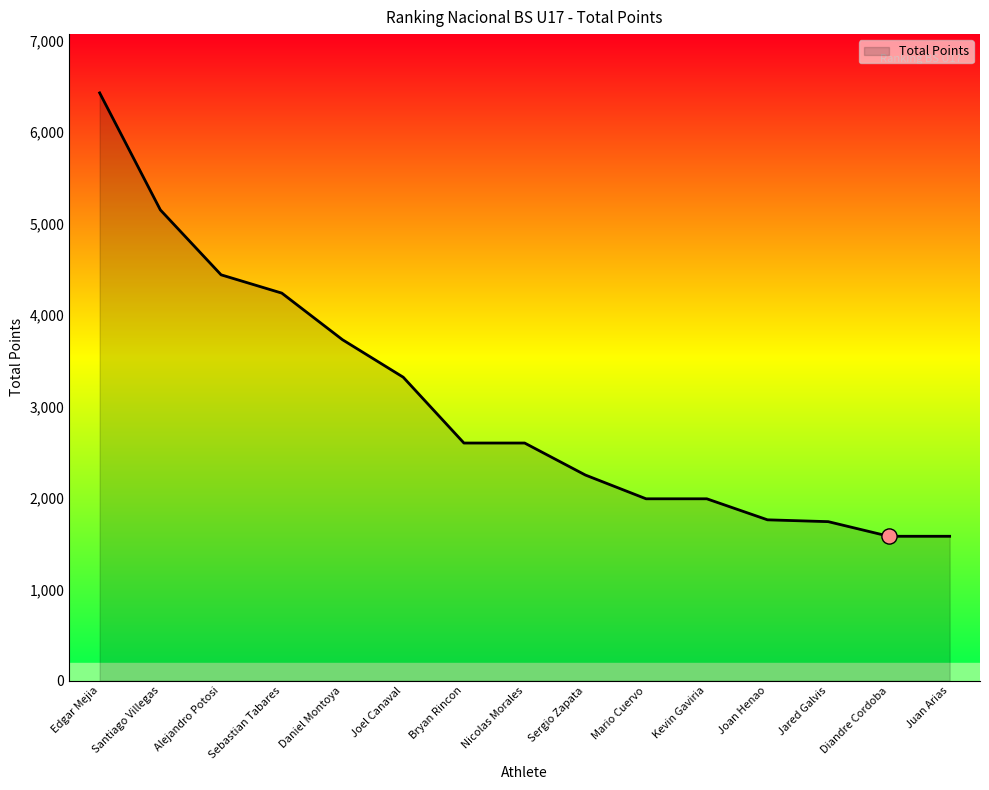

Between Alejandro Potosi and Edgar Mejia, which is larger?

Edgar Mejia